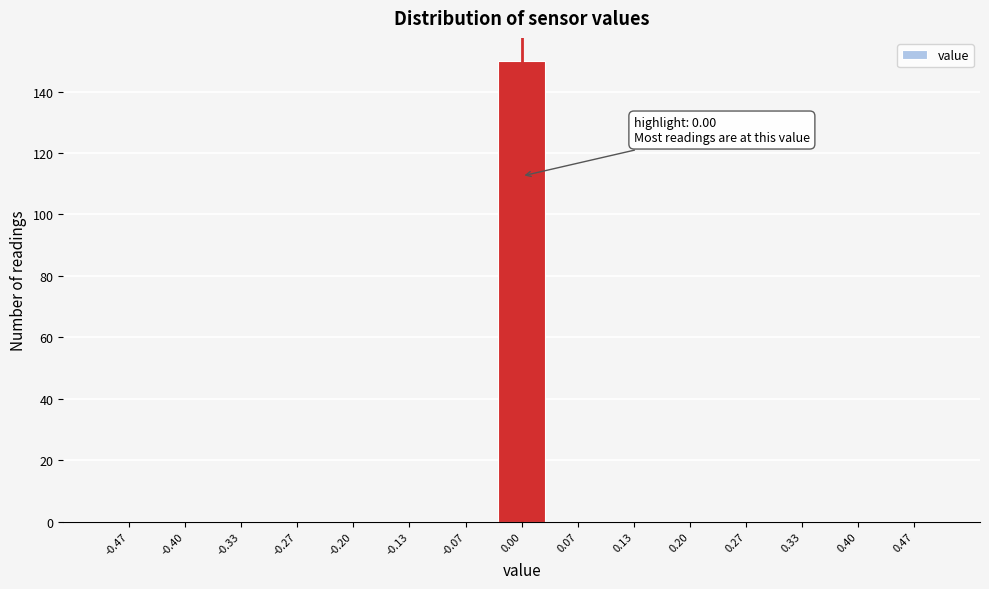

Over which range of the x-axis is the bar tallest?

-0.03 to 0.03